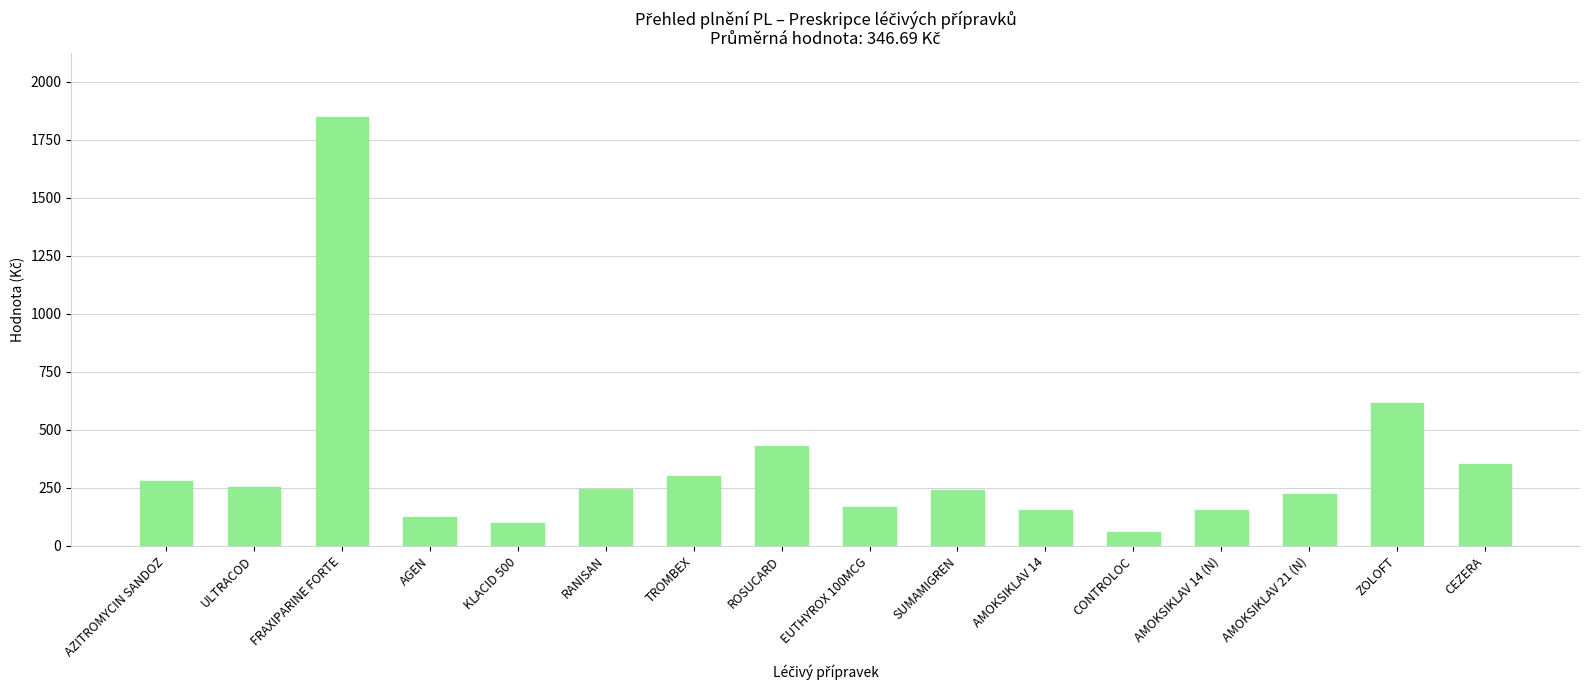

What is the value of the 3rd bar from the left?

1847.5